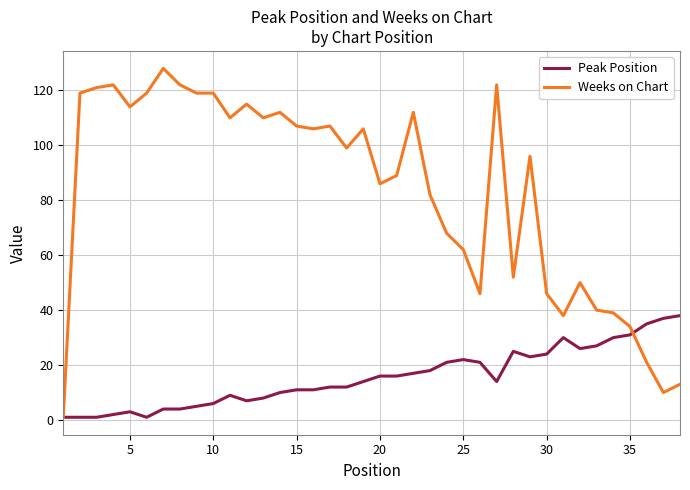

Which series has the largest range (max minus min)?

Weeks on Chart